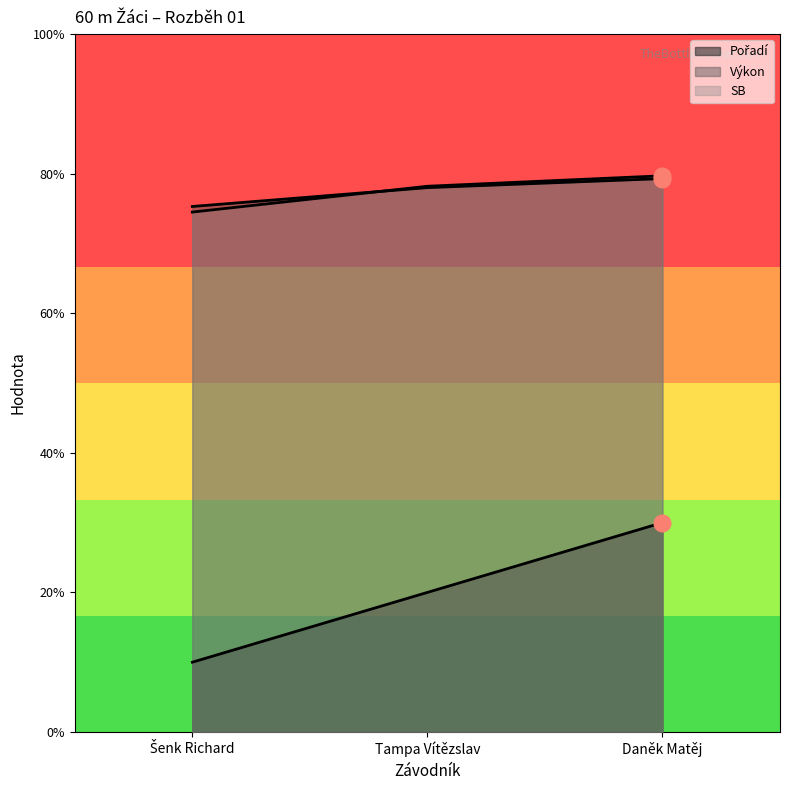

At Šenk Richard, list the series in order from smallest to largest.

Pořadí, SB, Výkon